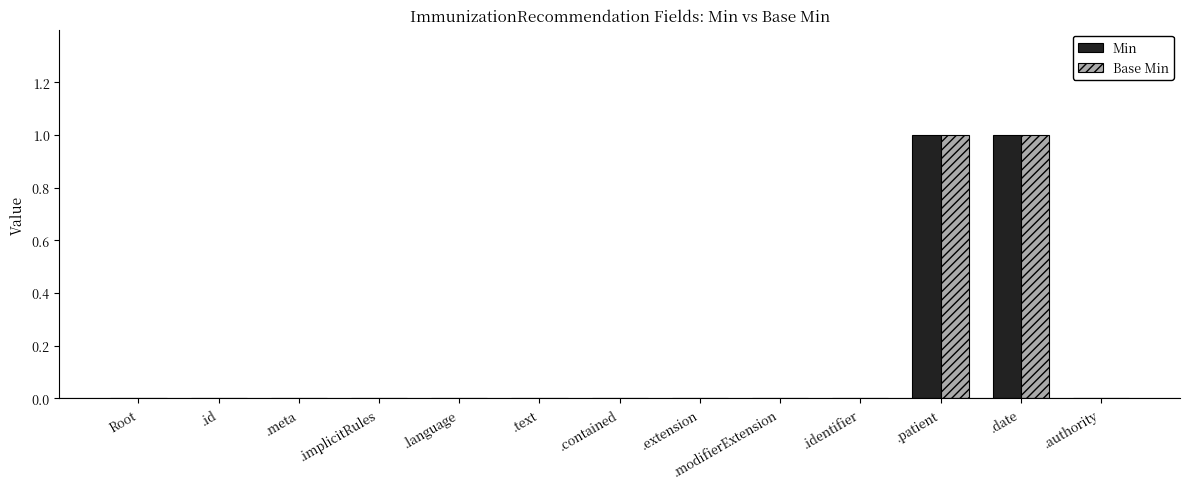

The Min series shows 0 at .modifierExtension. True or false?

True